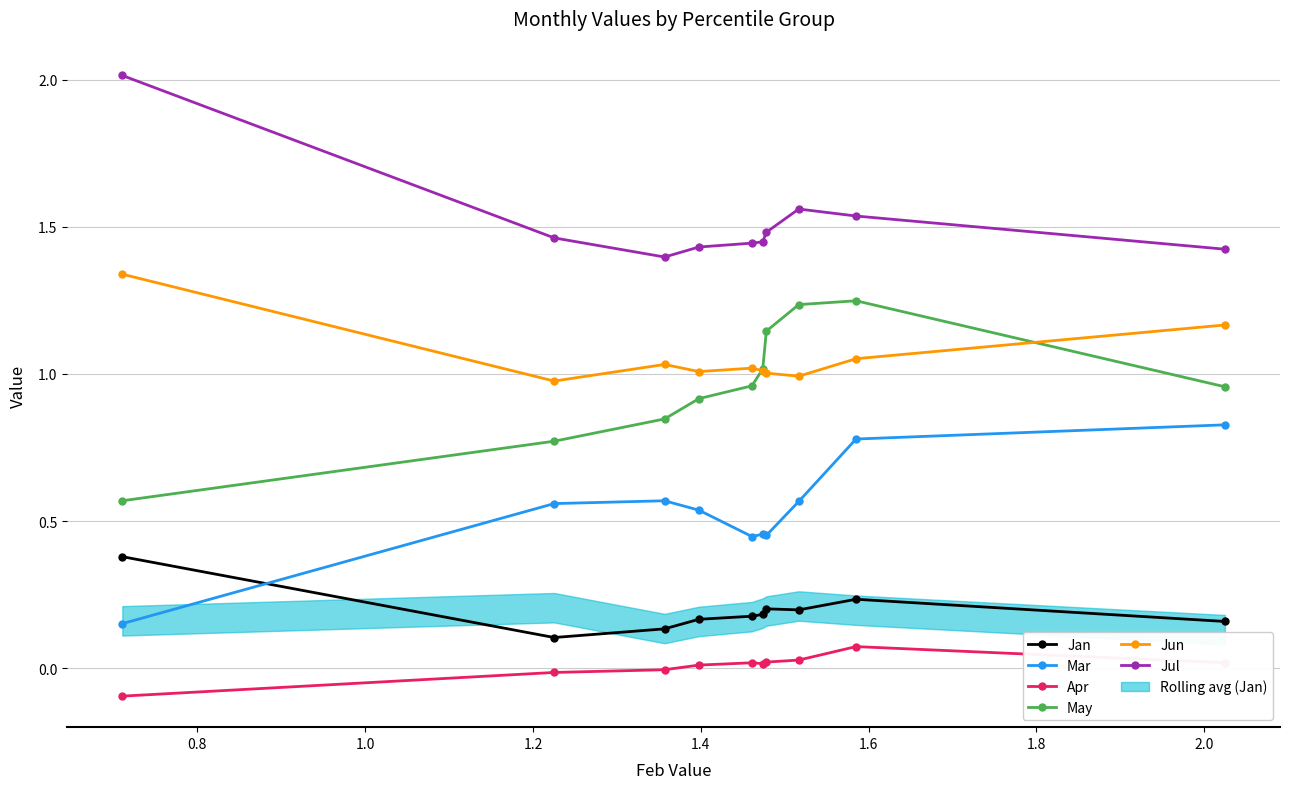

What is the difference between the second highest and second lowest values in the Jun series?

0.2